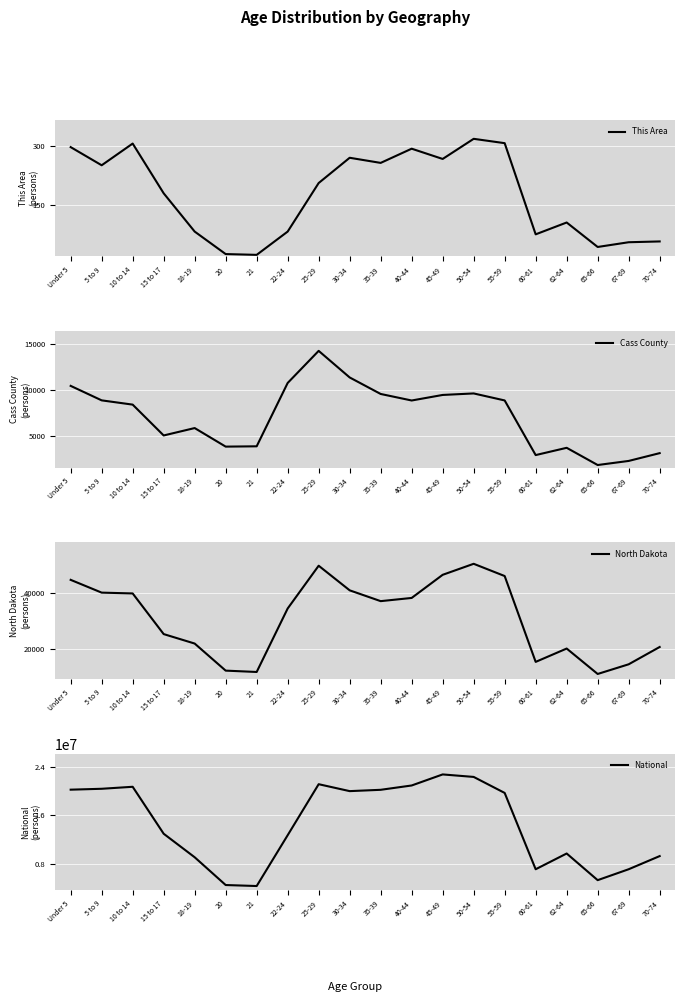

How many values in the National series exceed 19664805?

9